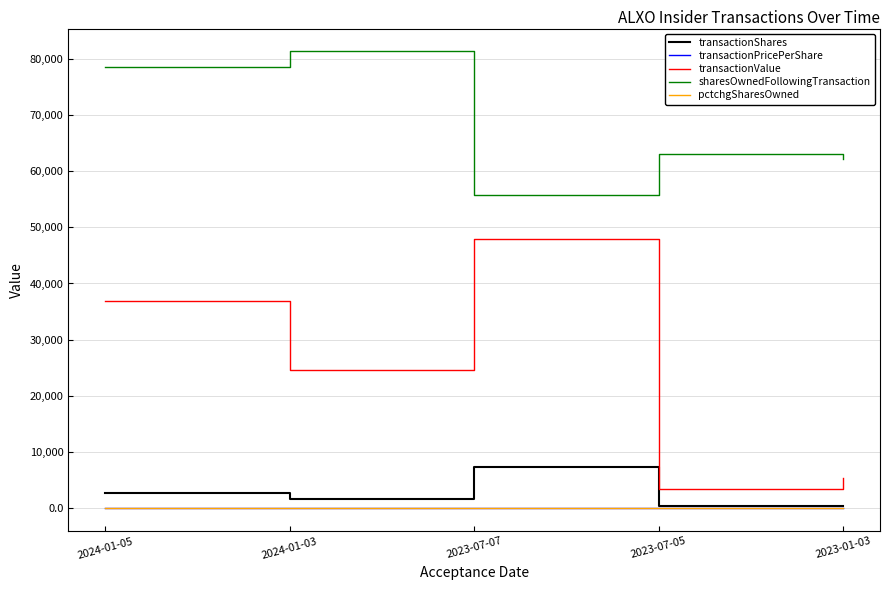

How many interior local valleys does the transactionValue series have?

2